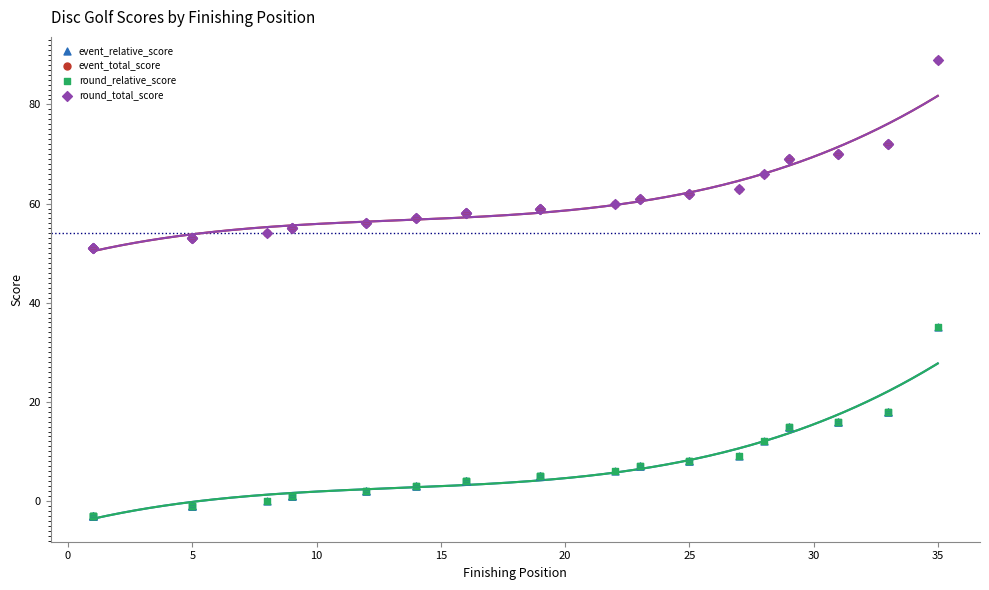

What are all the series names shown in the legend?

event_relative_score, event_total_score, round_relative_score, round_total_score